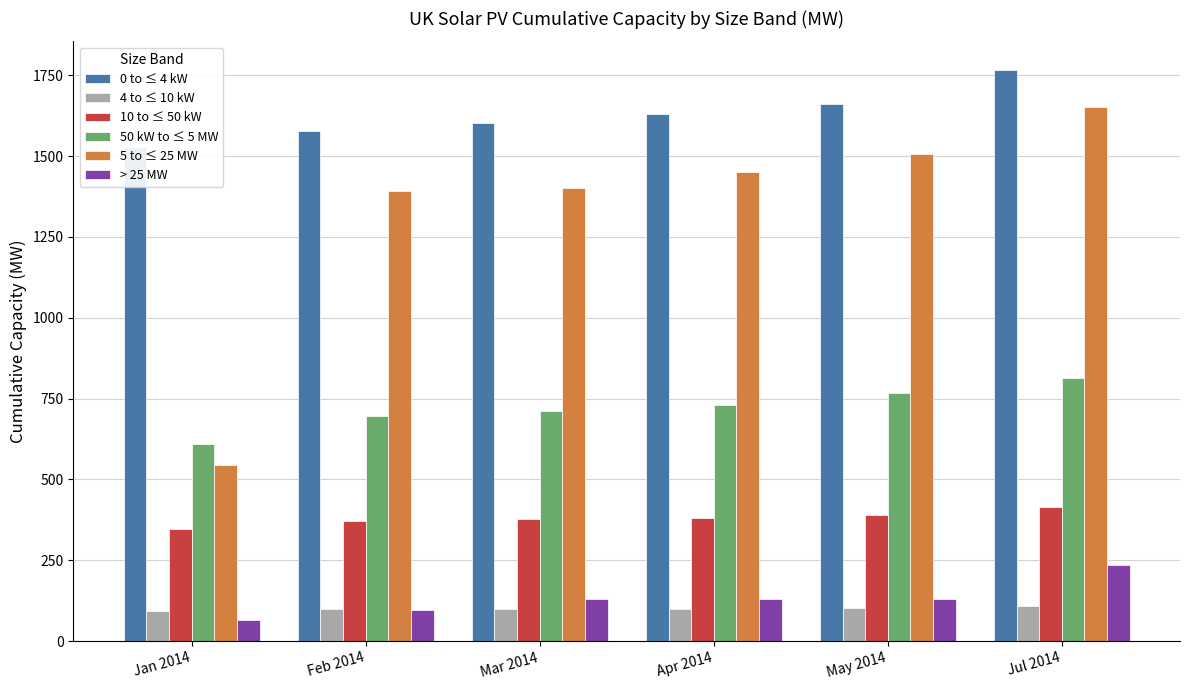

Between Mar 2014 and Apr 2014, which series saw the biggest shift?

5 to ≤ 25 MW